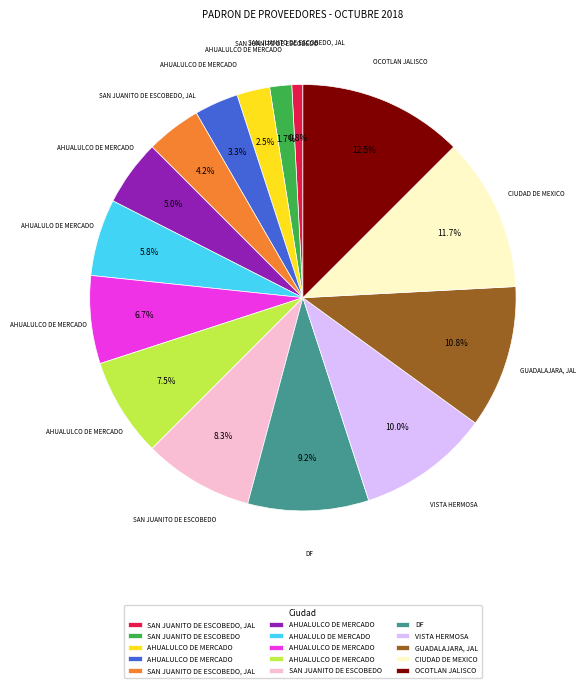

Is there a majority slice in this chart?

No